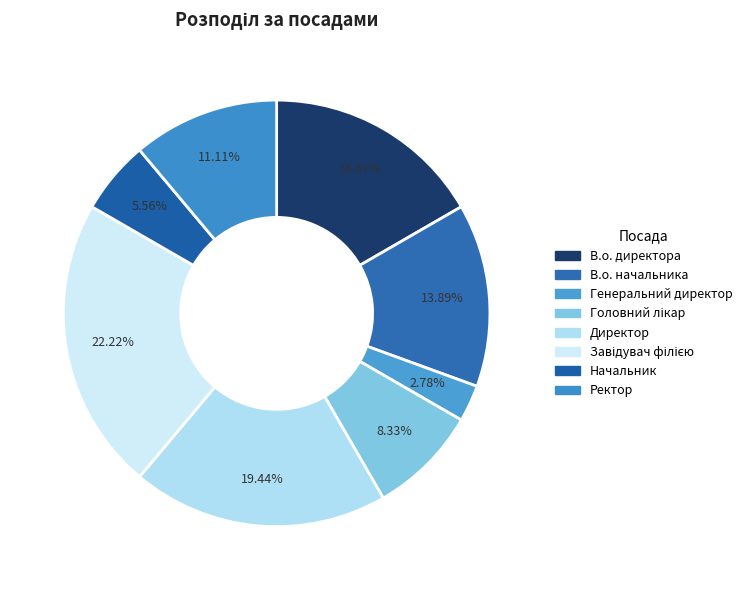

To the nearest percent, what is the difference between the largest and smallest slice percentages?

19%